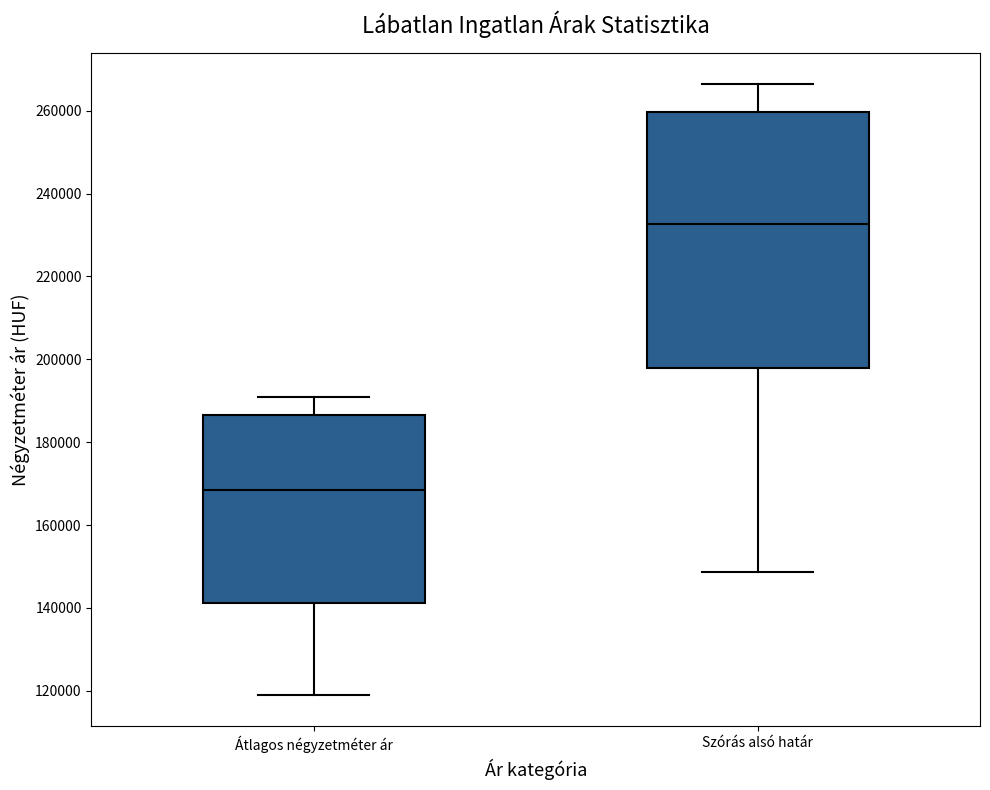

Which box has the lowest median line?

Átlagos négyzetméter ár